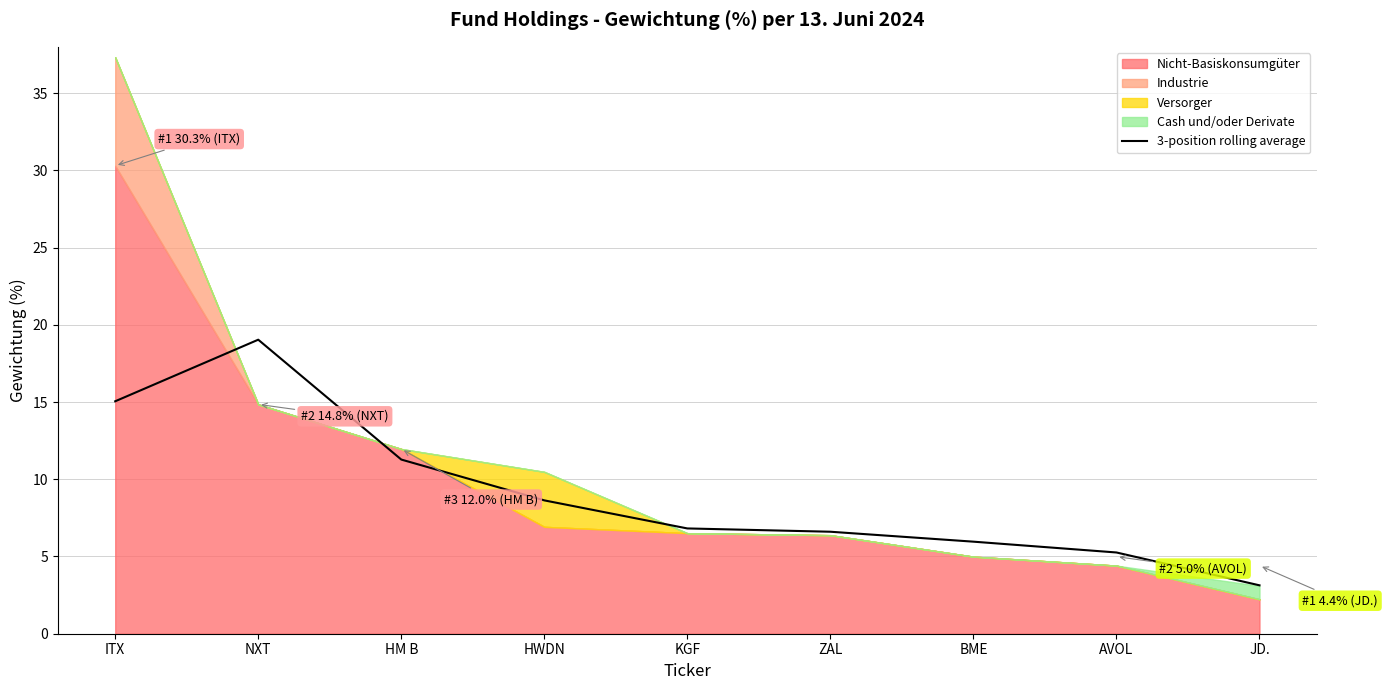

What is the ratio of the value at BME to the value at JD.?

1.9